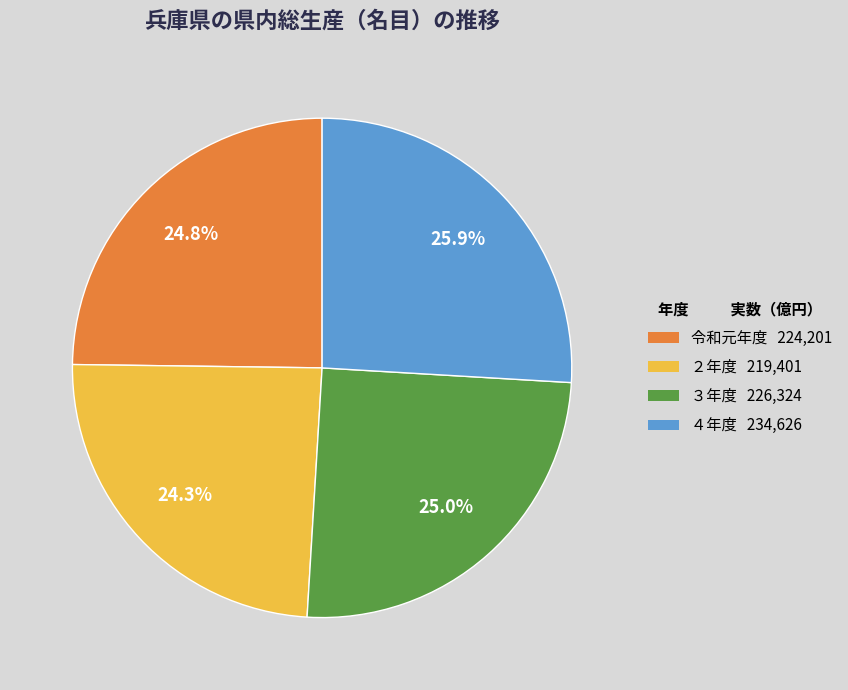

What is the ratio of the value at 令和元年度 to the value at ３年度?

1.0